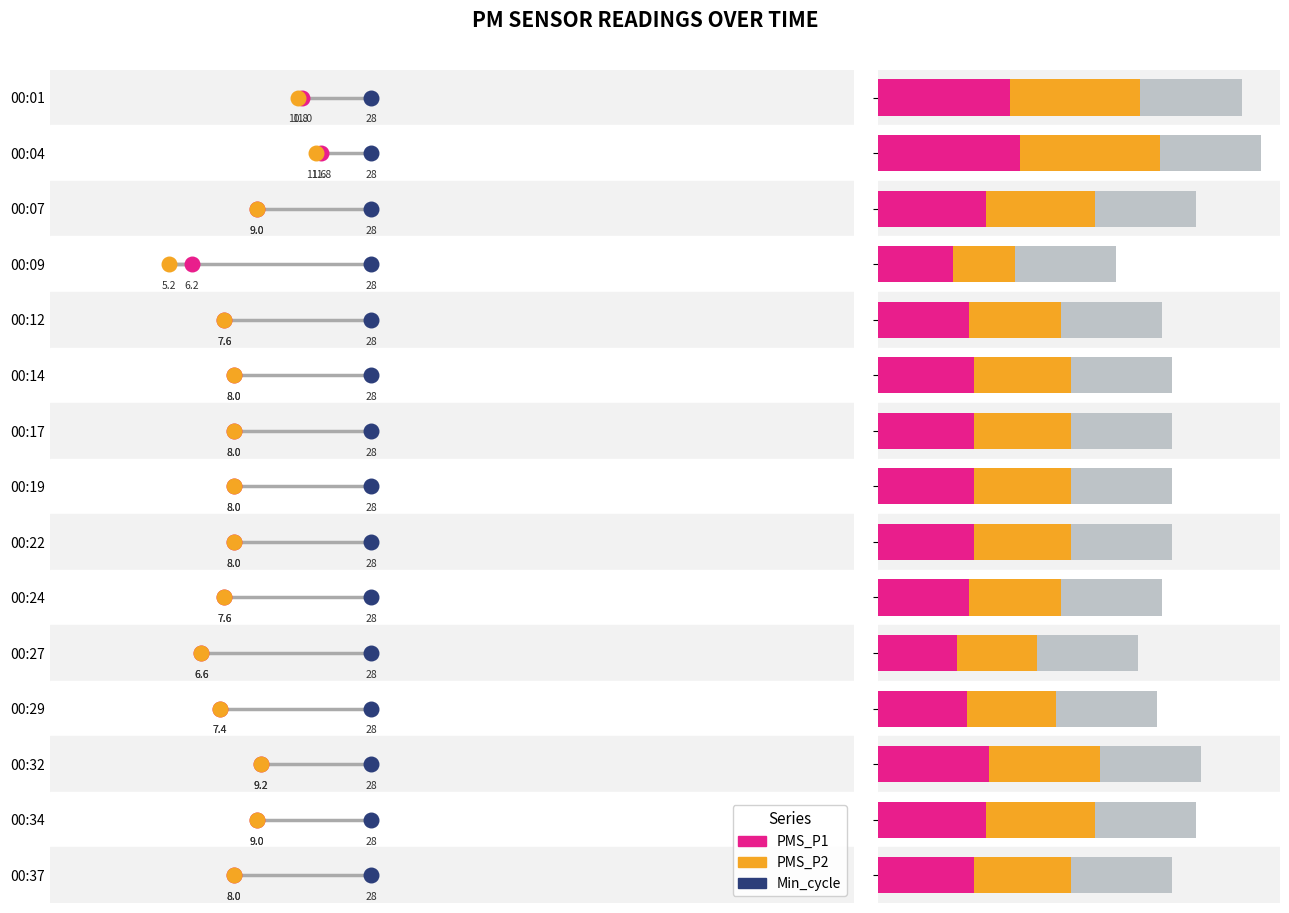

Which series has the widest spread of Y values?

PMS_P1